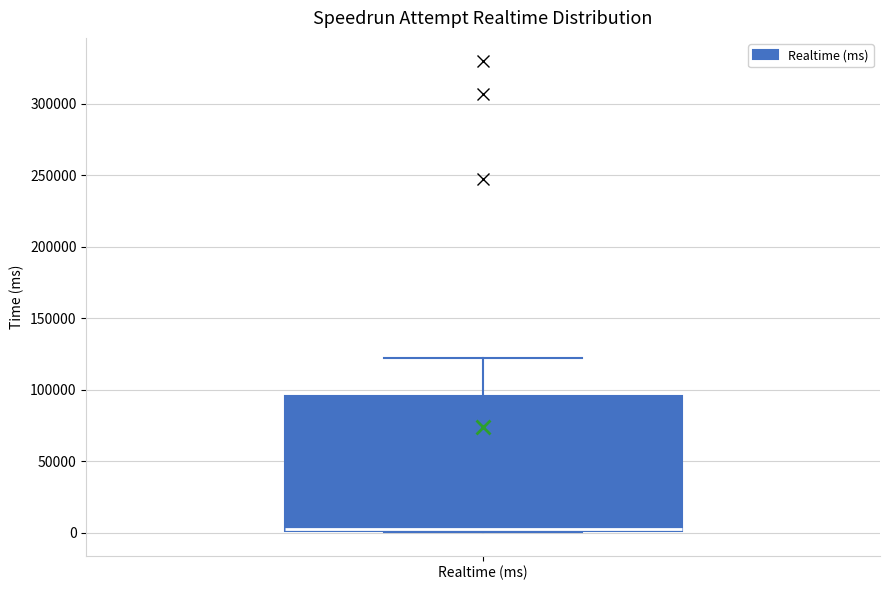

Read this box plot against the y-axis: the position of the median line, the range covered by the box, and the ends of both whiskers. The values are not printed on the chart, so give them approximately, as read against the axis.

median 5000, box 0 to 95000, whiskers 0 to 120000